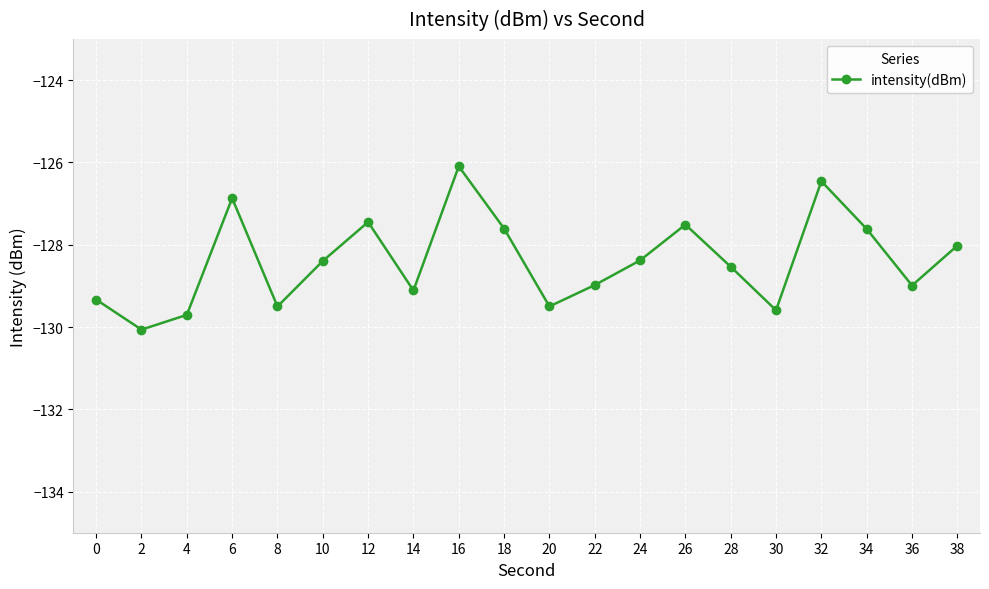

Which label corresponds to the largest value in the chart?

16